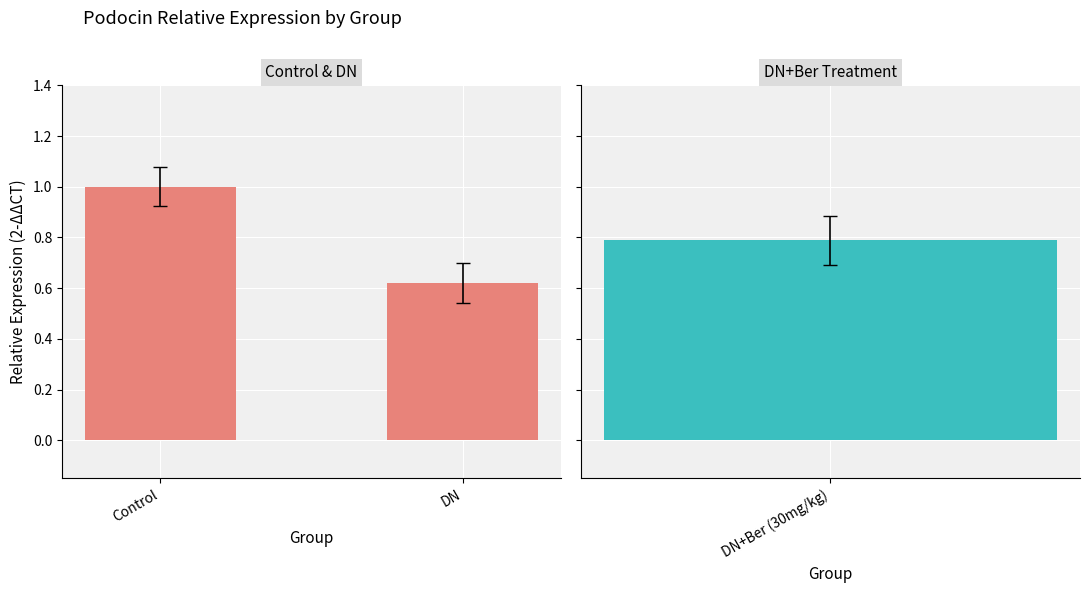

What is the difference between the values at Control and DN?

0.4